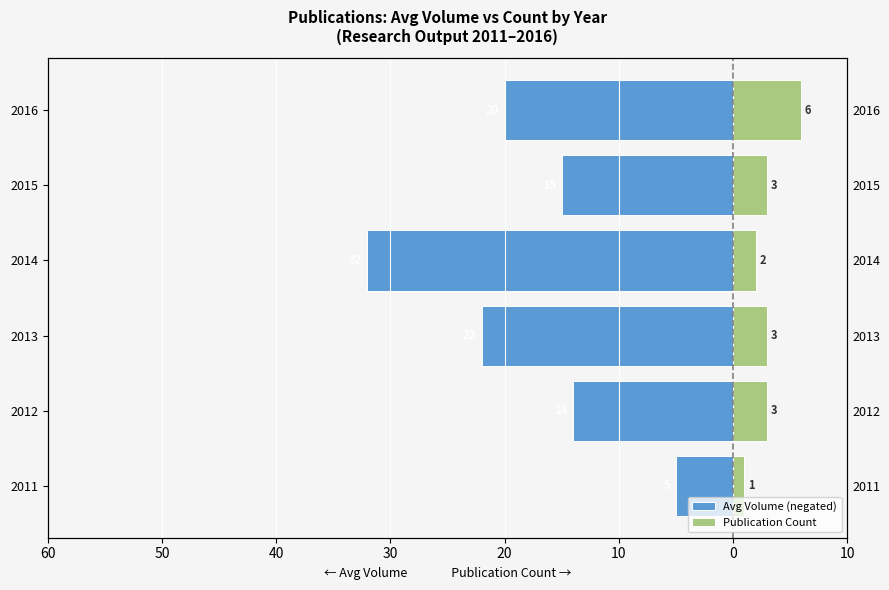

Reading left to right, what are all the values shown in this chart?

Avg Volume (negated): -5	-14	-22	-32	-15	-20
Publication Count: 1	3	3	2	3	6